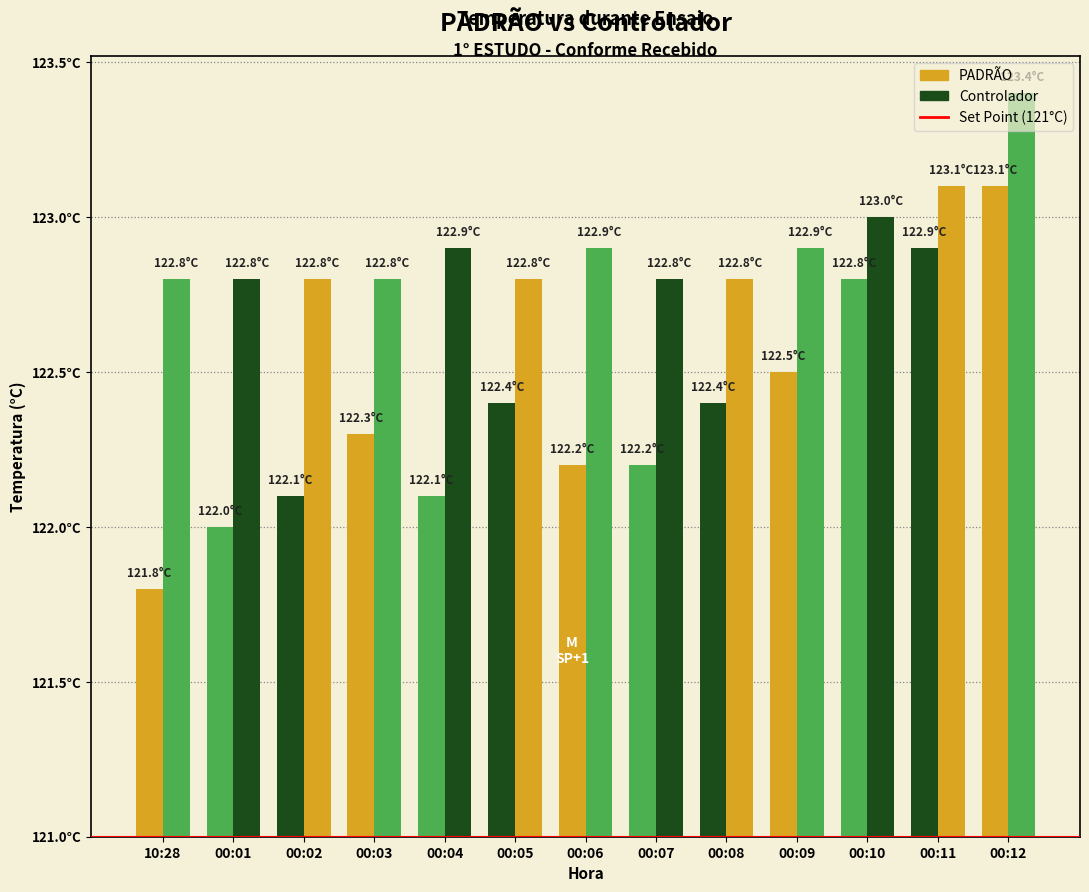

List the series in order of their peak value, lowest first.

PADRÃO, Controlador